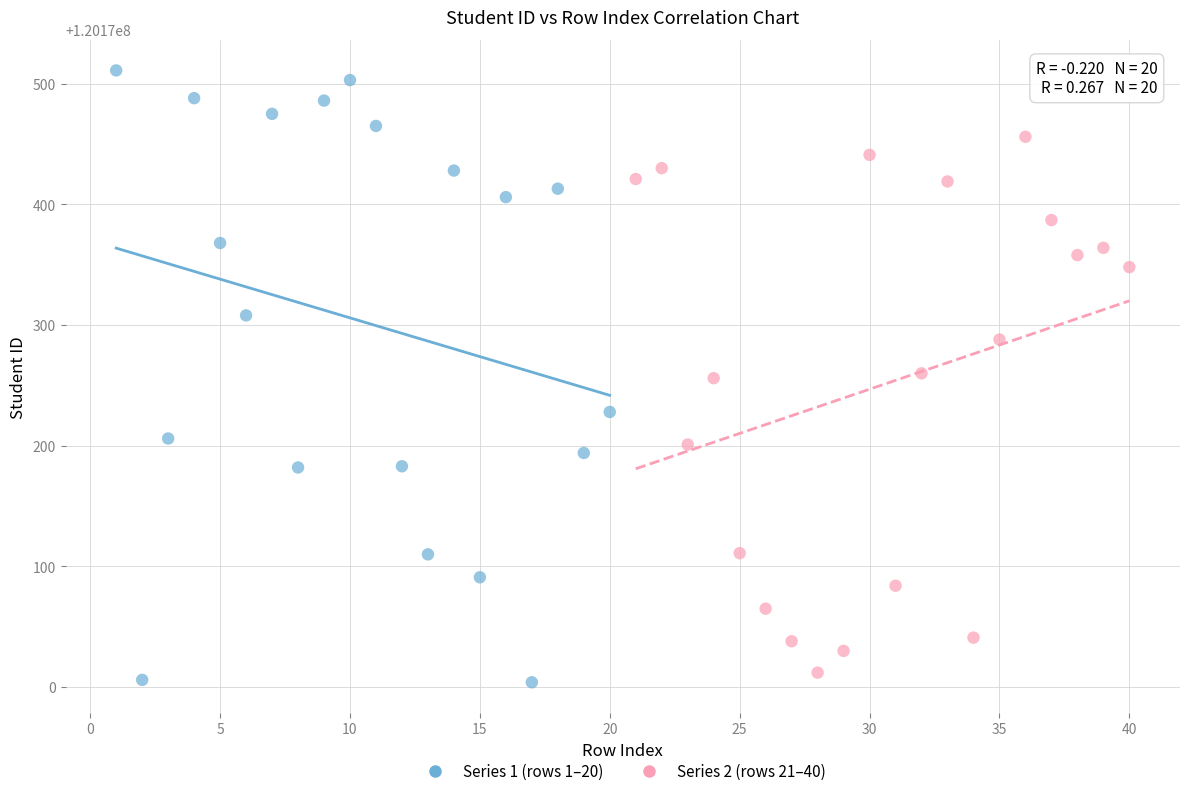

Which series reaches the maximum Y coordinate?

Series 1 (rows 1–20)